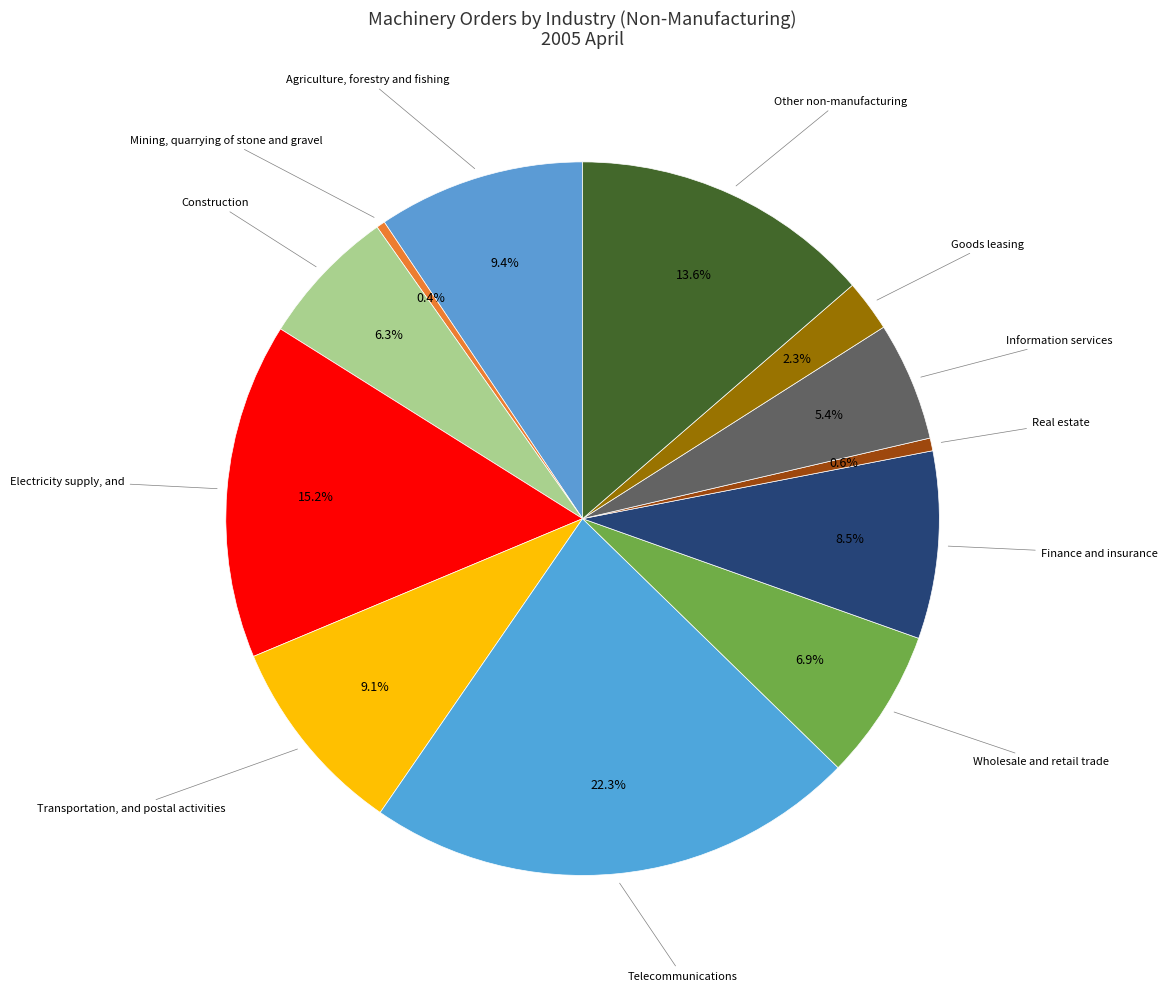

How many slices are in this pie chart?

12